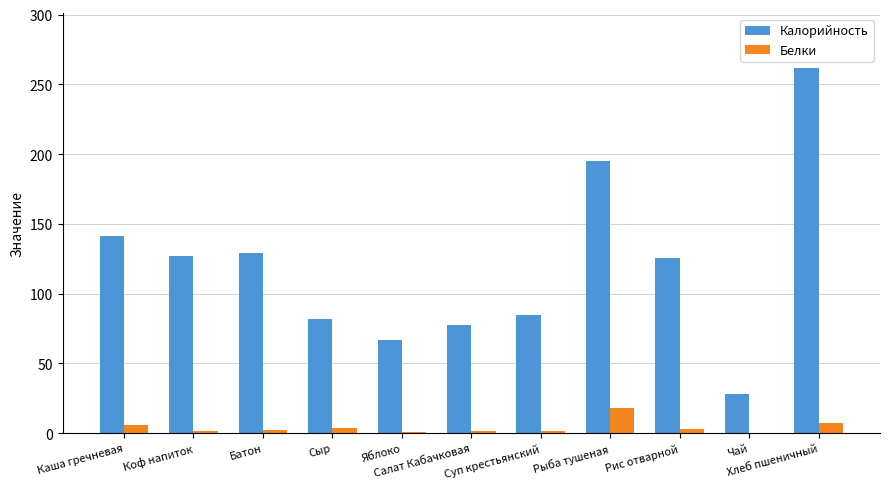

Where is Калорийность nearest to the value 144?

Каша гречневая